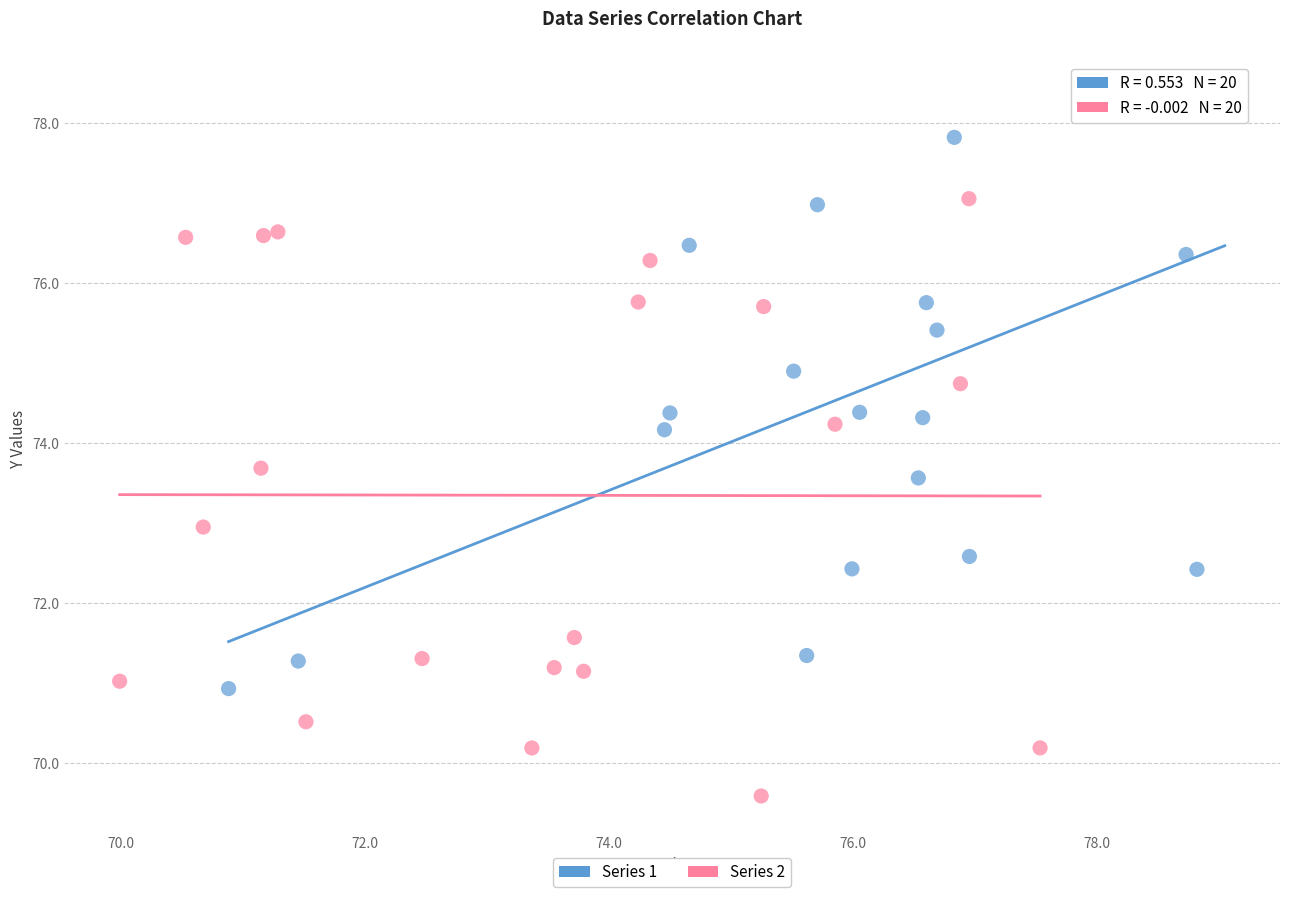

Which series reaches the minimum Y coordinate?

Series 2